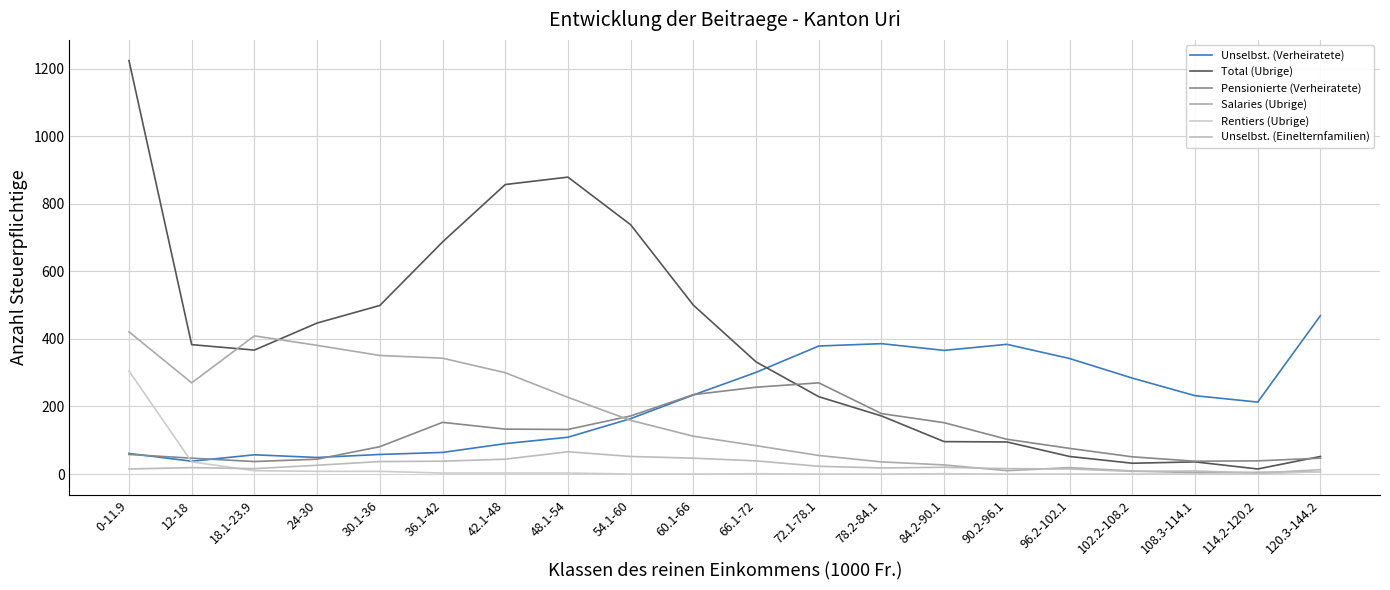

Reading right to left, transcribe all the data shown in this chart.

Unselbst. (Verheiratete): 120.3-144.2=469	114.2-120.2=213	108.3-114.1=232	102.2-108.2=284	96.2-102.1=342	90.2-96.1=384	84.2-90.1=366	78.2-84.1=386	72.1-78.1=379	66.1-72=301	60.1-66=234	54.1-60=164	48.1-54=109	42.1-48=90	36.1-42=64	30.1-36=58	24-30=49	18.1-23.9=57	12-18=38	0-11.9=61
Total (Ubrige): 120.3-144.2=52	114.2-120.2=15	108.3-114.1=36	102.2-108.2=32	96.2-102.1=52	90.2-96.1=95	84.2-90.1=96	78.2-84.1=172	72.1-78.1=229	66.1-72=332	60.1-66=500	54.1-60=738	48.1-54=879	42.1-48=857	36.1-42=687	30.1-36=499	24-30=447	18.1-23.9=367	12-18=383	0-11.9=1224
Pensionierte (Verheiratete): 120.3-144.2=47	114.2-120.2=39	108.3-114.1=38	102.2-108.2=51	96.2-102.1=76	90.2-96.1=103	84.2-90.1=152	78.2-84.1=179	72.1-78.1=270	66.1-72=257	60.1-66=235	54.1-60=172	48.1-54=132	42.1-48=133	36.1-42=153	30.1-36=81	24-30=44	18.1-23.9=37	12-18=47	0-11.9=58
Salaries (Ubrige): 120.3-144.2=7	114.2-120.2=5	108.3-114.1=4	102.2-108.2=9	96.2-102.1=19	90.2-96.1=10	84.2-90.1=27	78.2-84.1=36	72.1-78.1=55	66.1-72=84	60.1-66=112	54.1-60=159	48.1-54=227	42.1-48=300	36.1-42=343	30.1-36=351	24-30=381	18.1-23.9=409	12-18=270	0-11.9=421
Rentiers (Ubrige): 120.3-144.2=7	114.2-120.2=0	108.3-114.1=0	102.2-108.2=0	96.2-102.1=0	90.2-96.1=0	84.2-90.1=1	78.2-84.1=0	72.1-78.1=0	66.1-72=1	60.1-66=0	54.1-60=0	48.1-54=3	42.1-48=3	36.1-42=3	30.1-36=8	24-30=8	18.1-23.9=10	12-18=36	0-11.9=305
Unselbst. (Einelternfamilien): 120.3-144.2=13	114.2-120.2=3	108.3-114.1=9	102.2-108.2=8	96.2-102.1=15	90.2-96.1=16	84.2-90.1=20	78.2-84.1=18	72.1-78.1=23	66.1-72=39	60.1-66=47	54.1-60=52	48.1-54=66	42.1-48=44	36.1-42=38	30.1-36=37	24-30=26	18.1-23.9=16	12-18=19	0-11.9=15